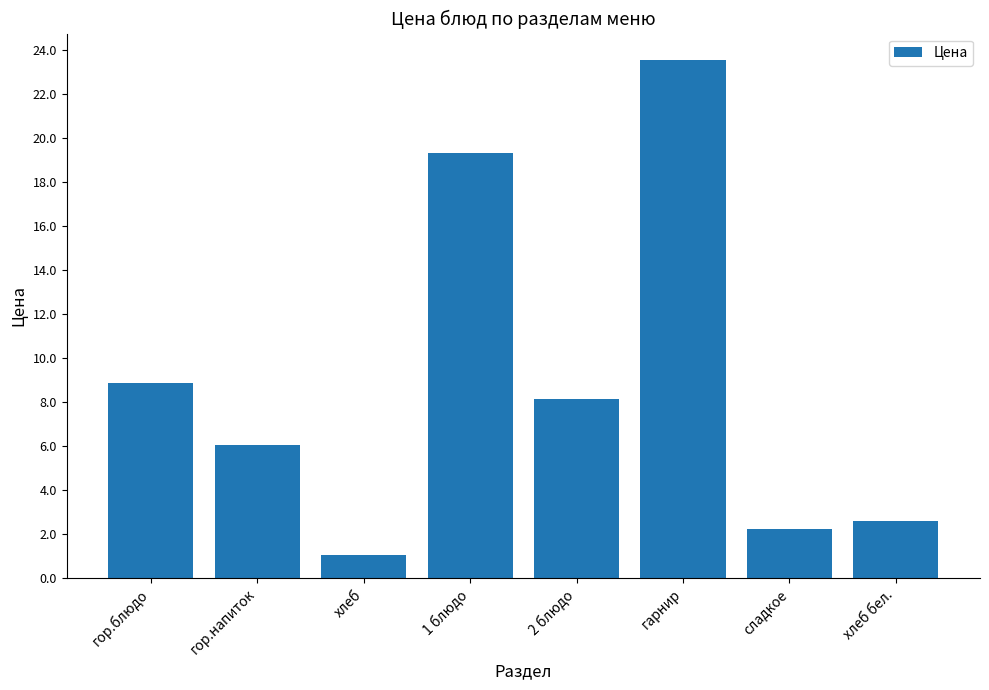

Rank the categories by value from lowest to highest.

хлеб, сладкое, хлеб бел., гор.напиток, 2 блюдо, гор.блюдо, 1 блюдо, гарнир